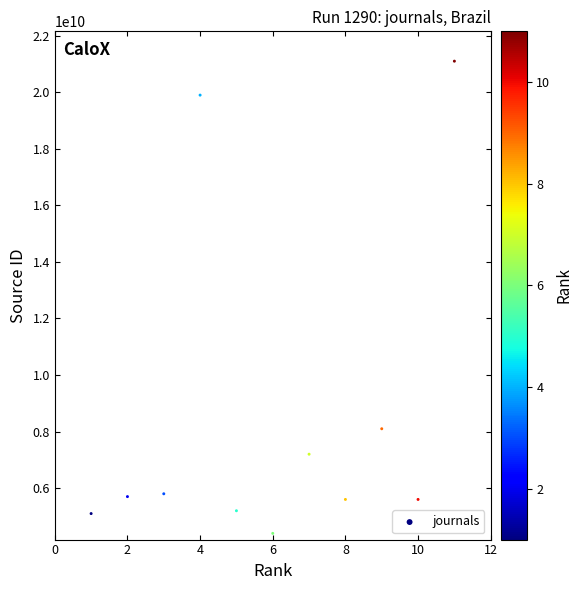

What Y value in the scatter plot is closest to 12750524309?

8100153108